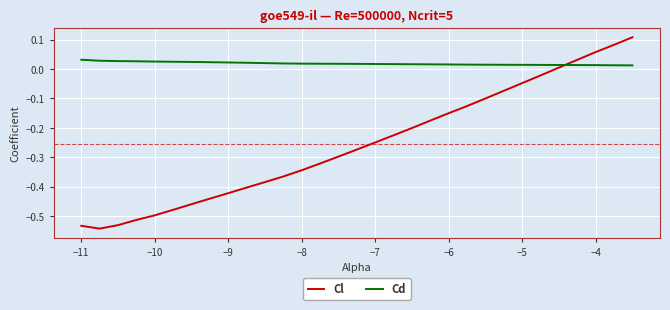

List the series in order of their overall mean, lowest first.

Cl, Cd